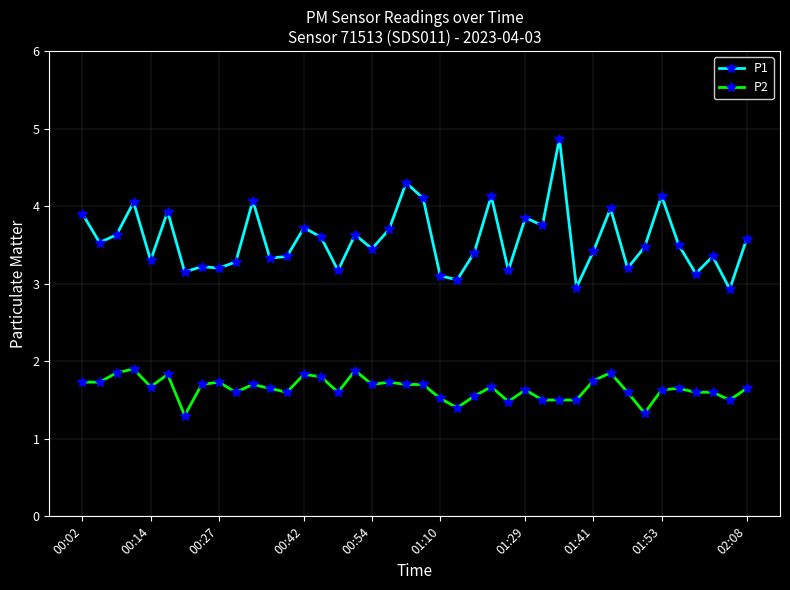

How many distinct data groups are displayed?

2